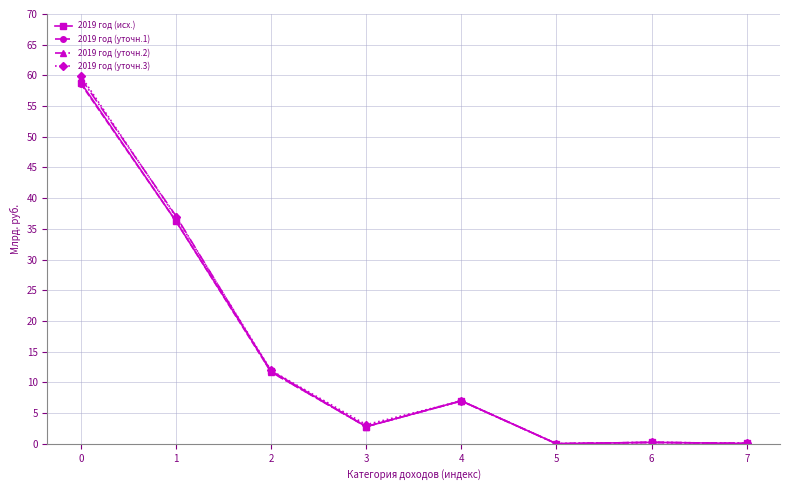

What is the value of the 2019 год (уточн.3) point at the 1st from the left?

59.9